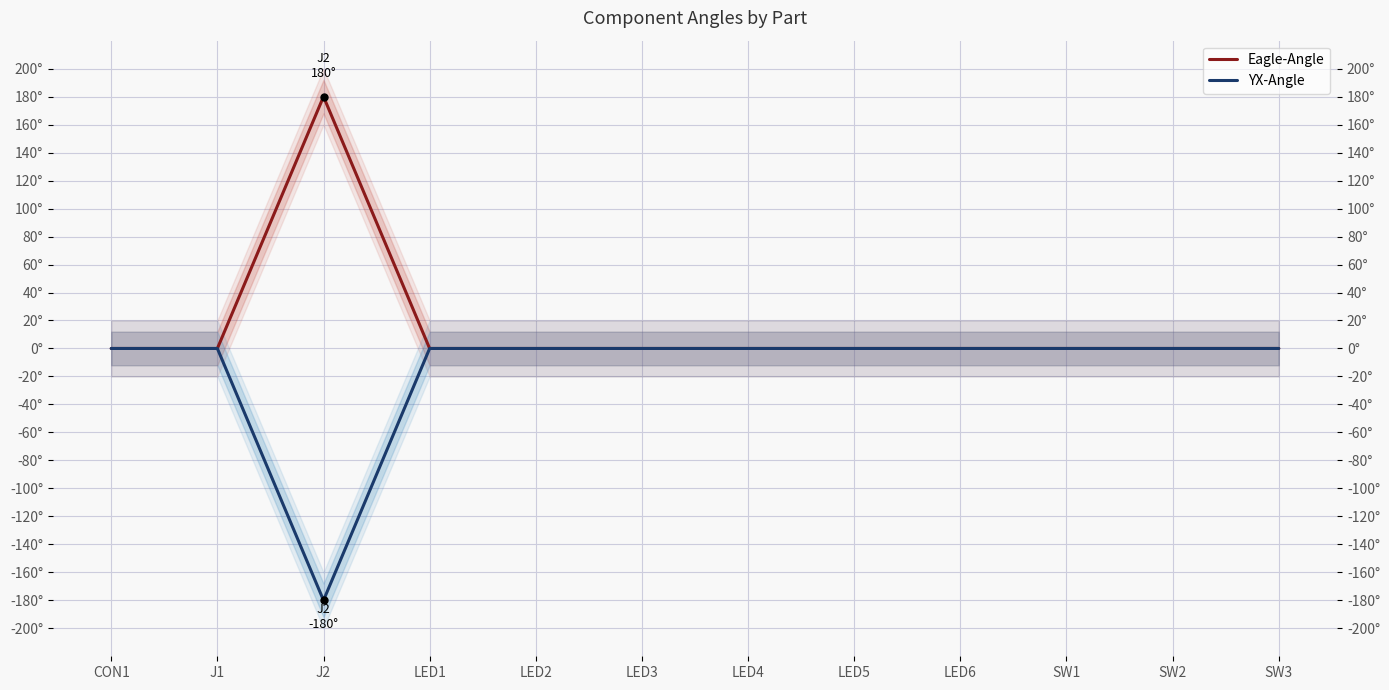

Where is the first local maximum for Eagle-Angle?

J2